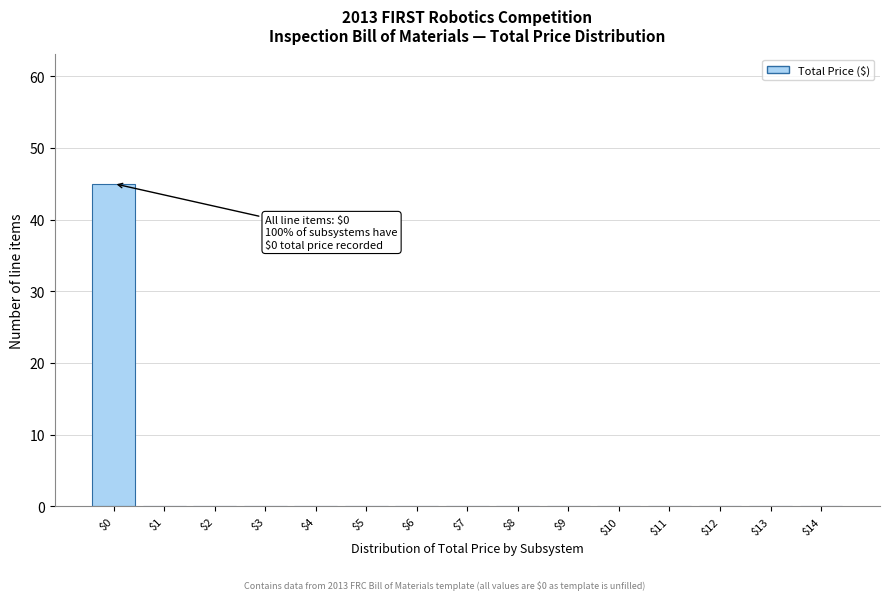

Which range on the x-axis has the tallest bar?

-0.5 to 0.5